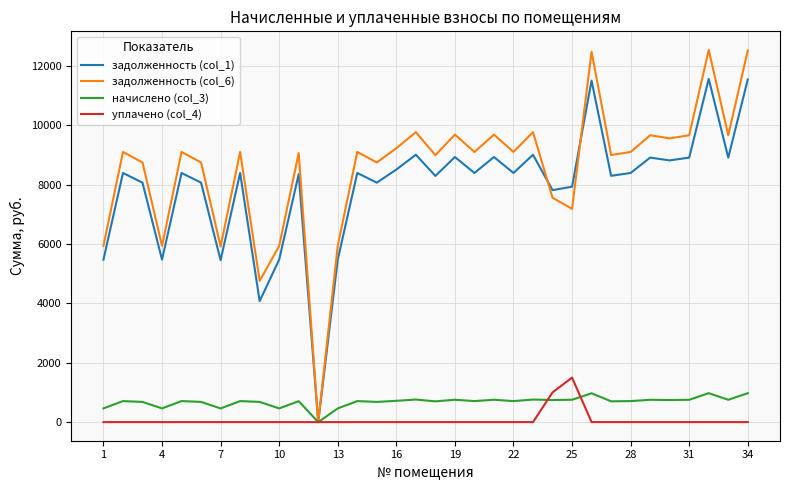

Which series has the widest spread of values?

задолженность (col_6)